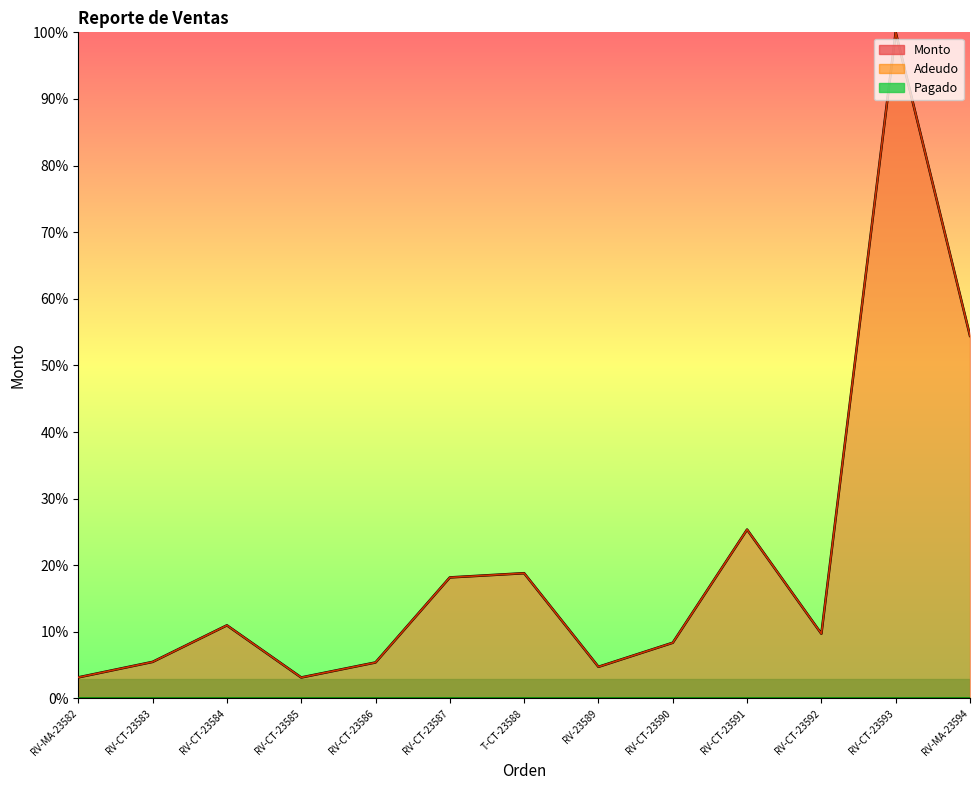

What is the difference between the maximum and minimum values in the Monto series?

96.8